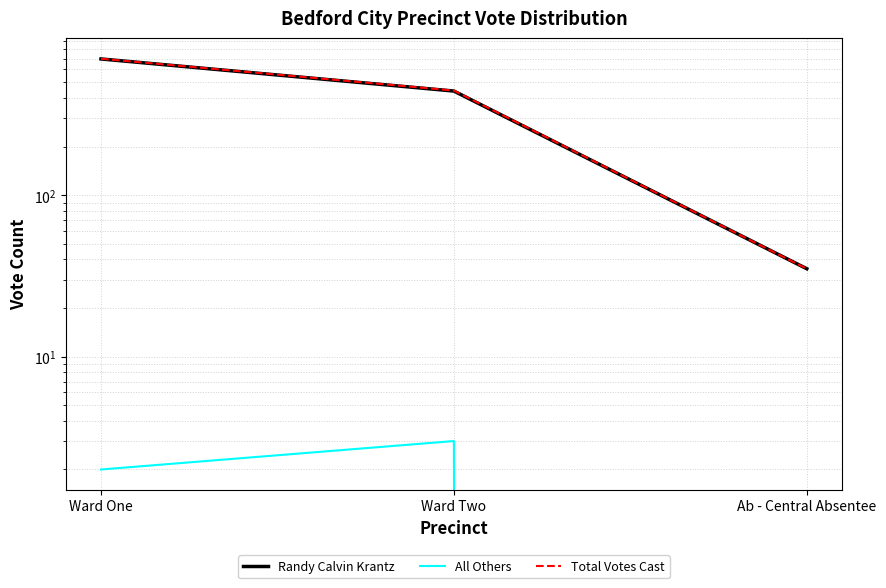

At how many categories does at least one series exceed 236?

2